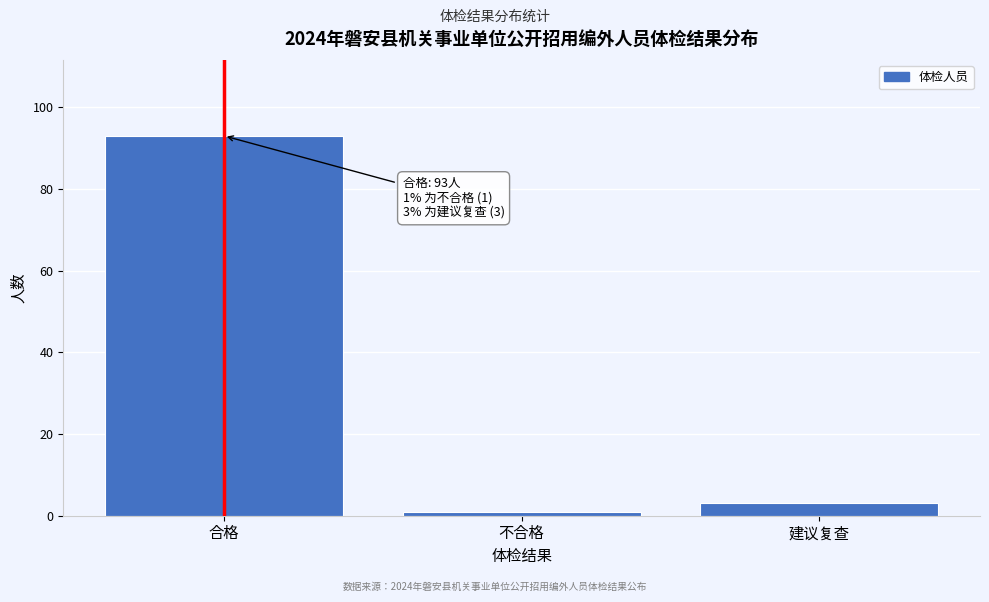

Reading left to right, extract all data points from this chart.

93	1	3